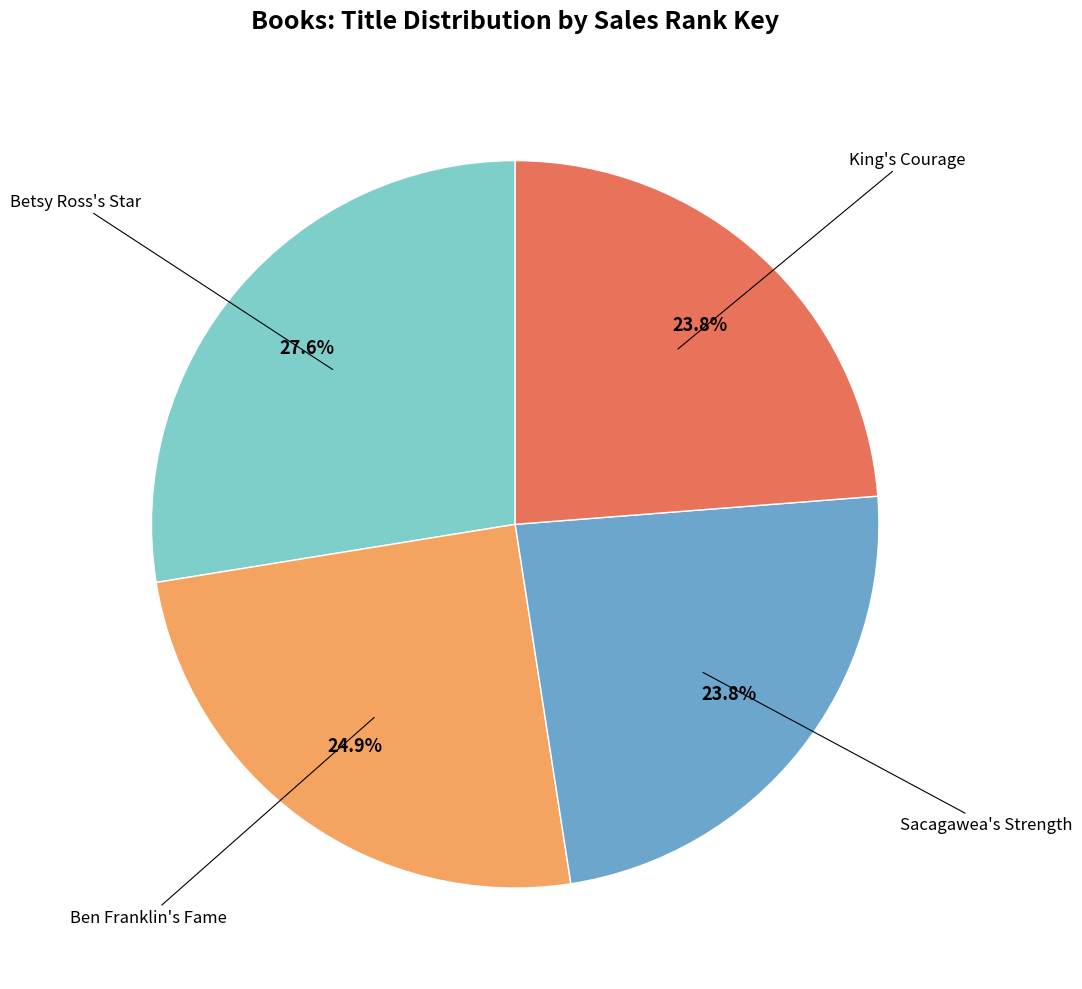

Which slice is the largest?

Betsy Ross's Star